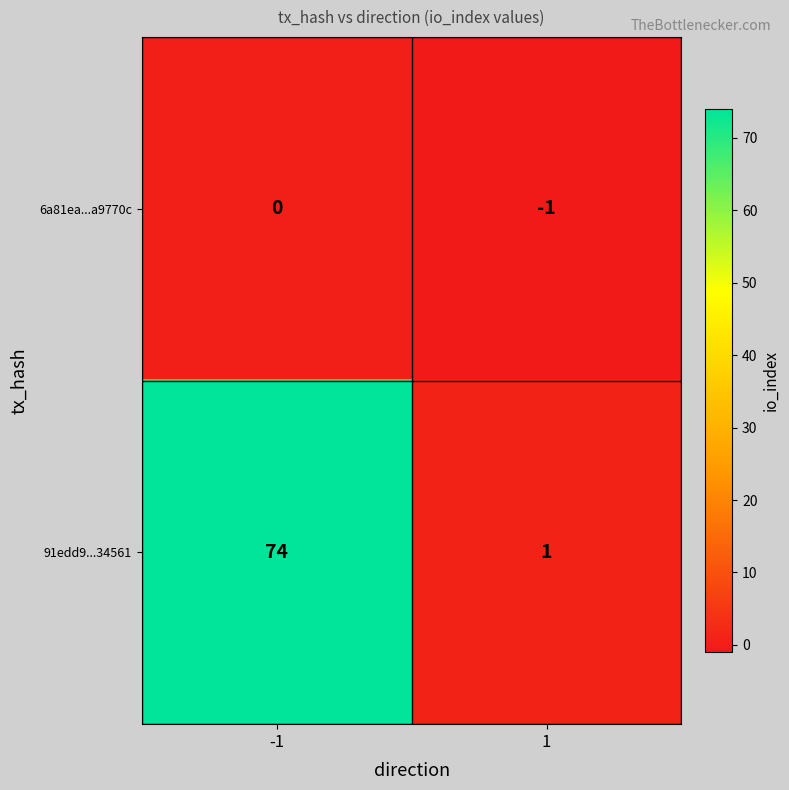

What is the minimum value shown in the chart?

-1